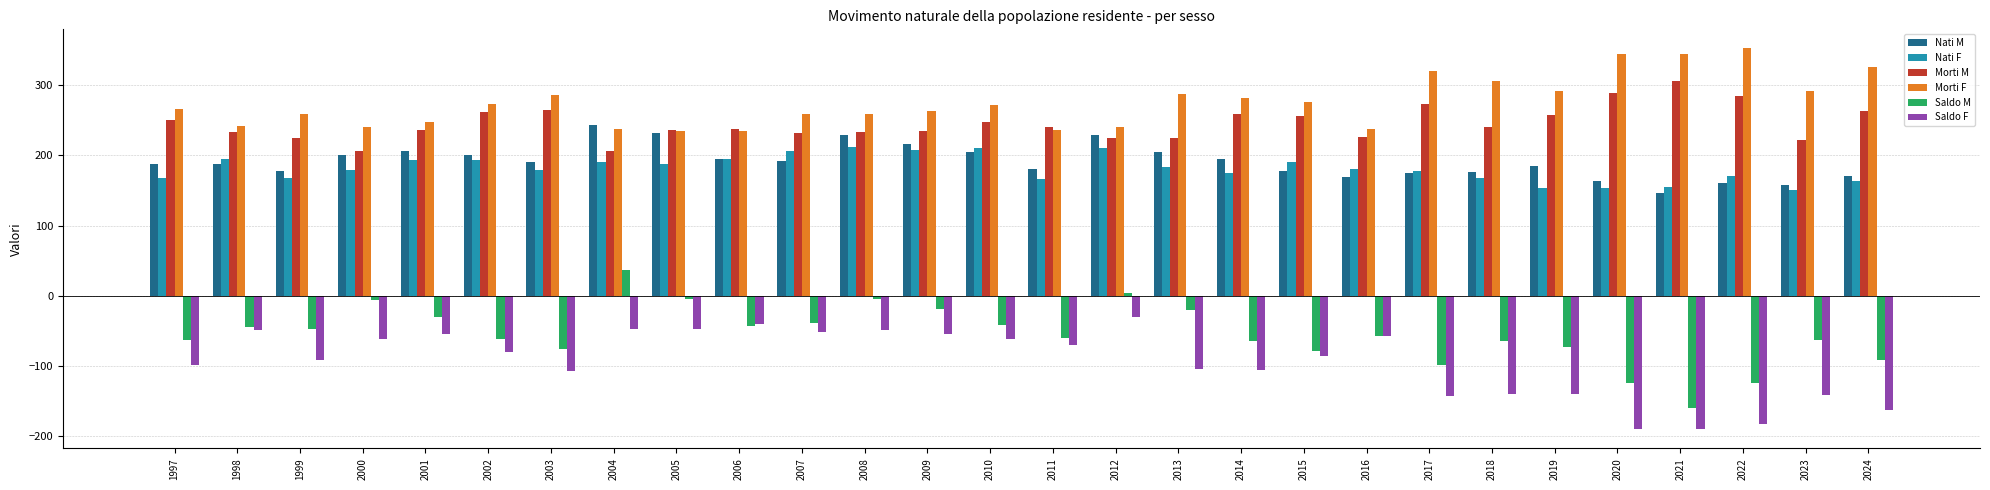

What is the difference between the second highest and second lowest values in the Nati M series?

73